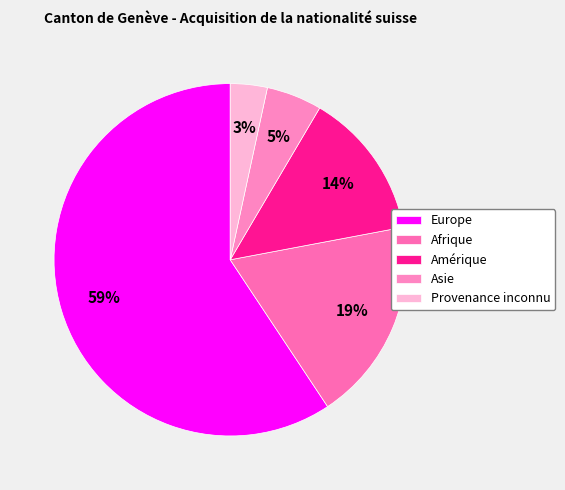

To the nearest percent, what portion does Europe represent?

59%